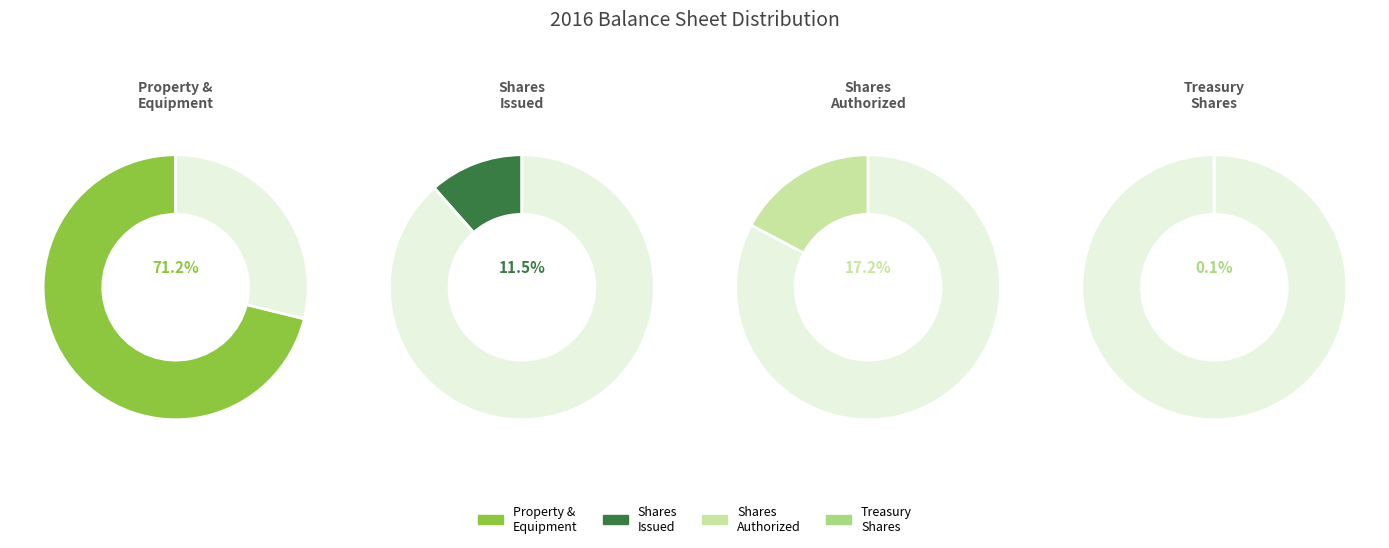

To the nearest percent, what is the average slice percentage?

25%